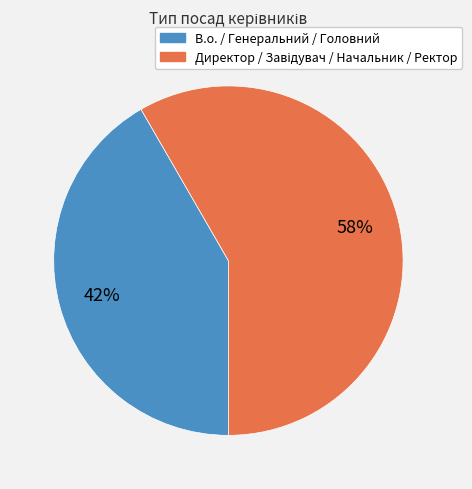

Which slice is the smallest?

В.о. / Генеральний / Головний